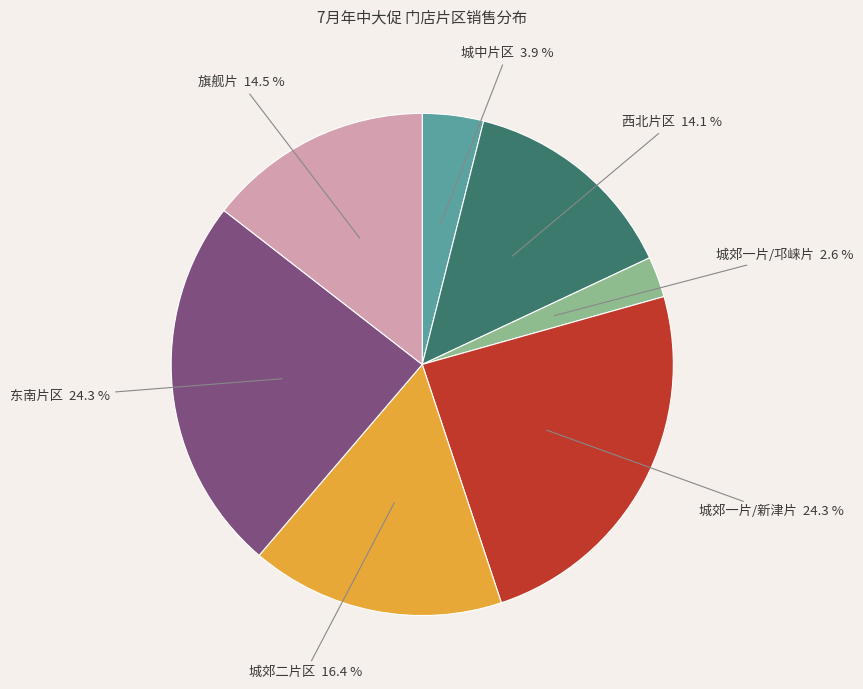

To the nearest percent, what is the combined percentage of 城郊二片区 and 旗舰片?

31%